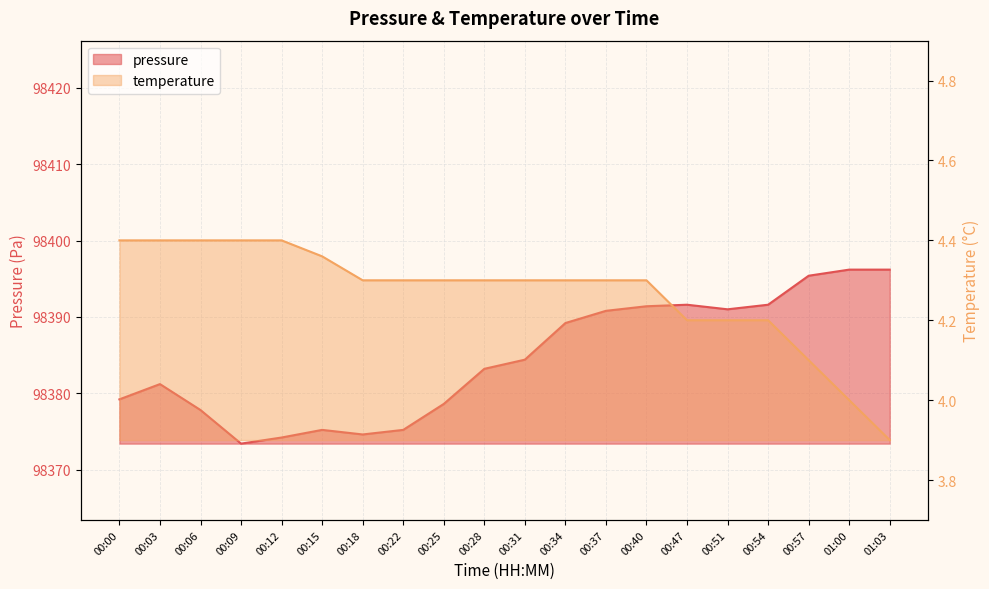

What is the lowest value of the temperature series?

3.9